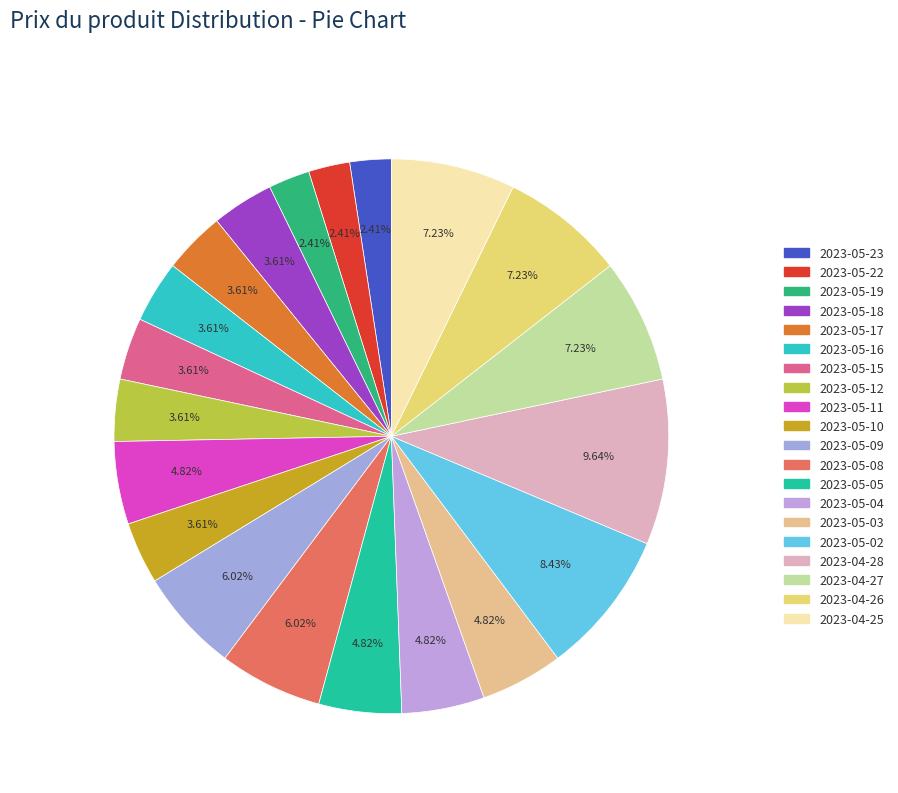

How many slices are in this pie chart?

20